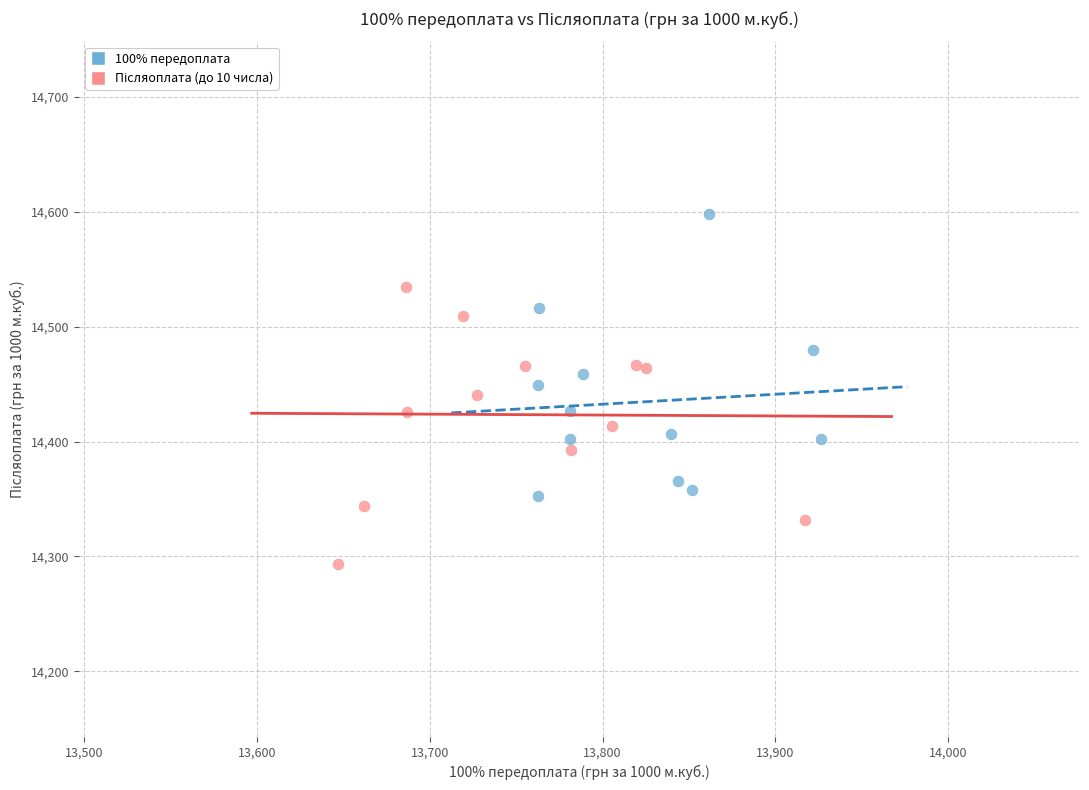

Which series reaches the maximum Y coordinate?

100% передоплата